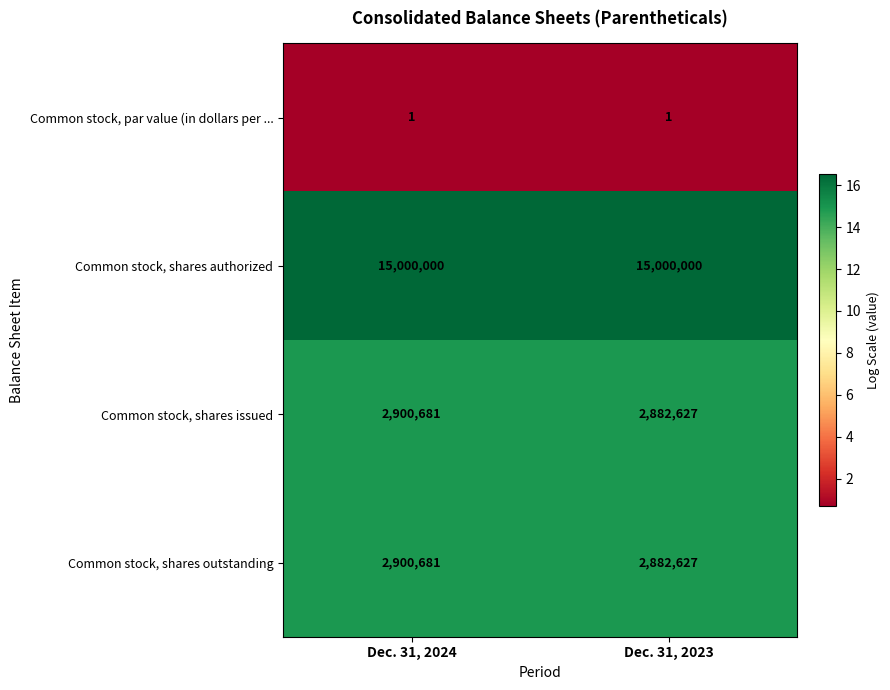

Read the Common stock, shares outstanding value at Dec. 31, 2023.

2882627